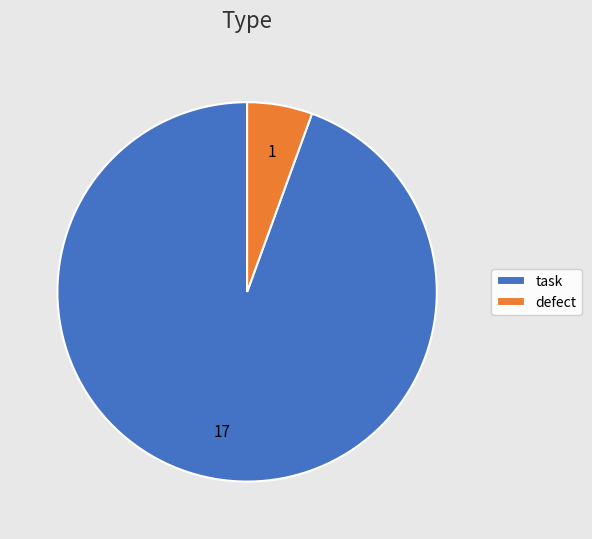

Which category has the biggest portion of the pie?

task